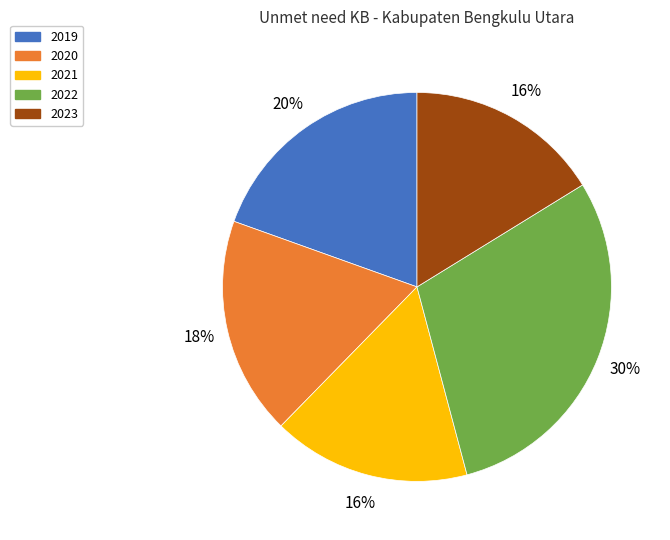

What percentage is the 2022 slice, to the nearest percent?

30%